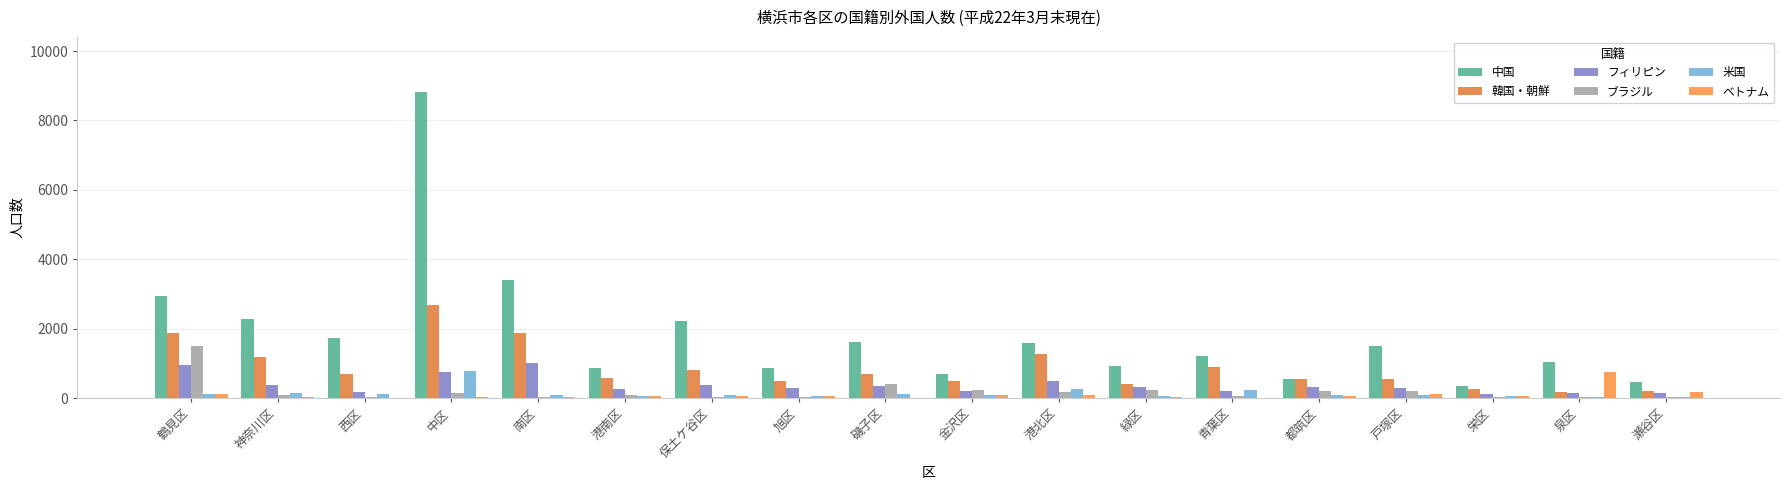

Which series has the largest total across all categories?

中国